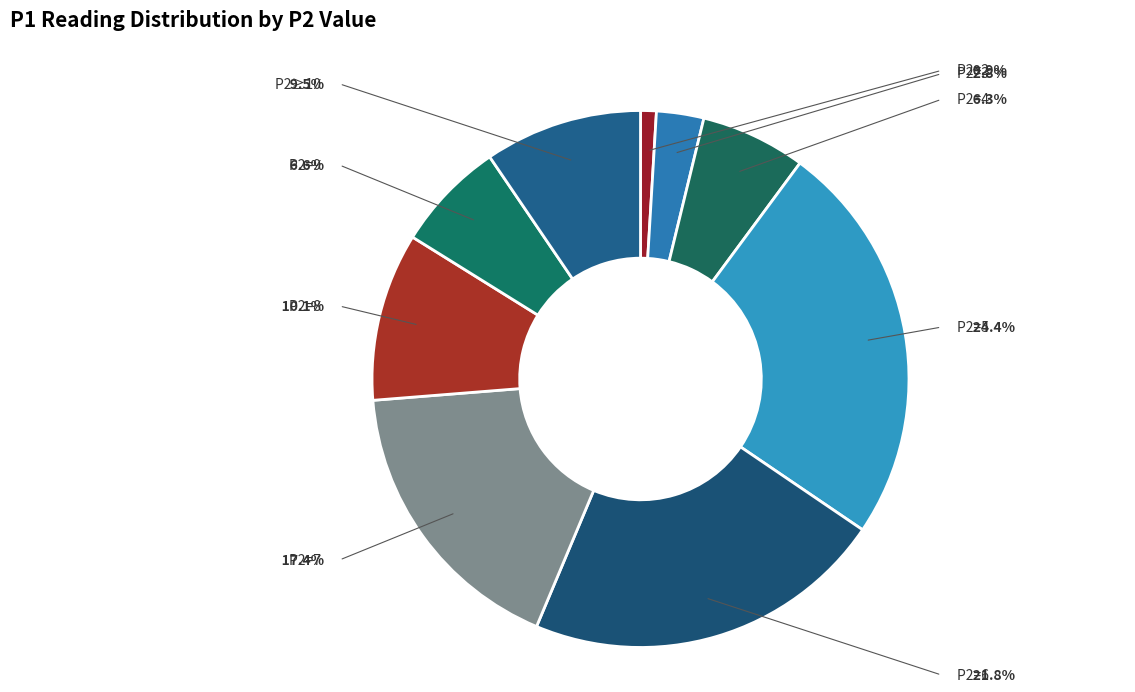

What is the largest slice in the pie chart?

P2=6(2)